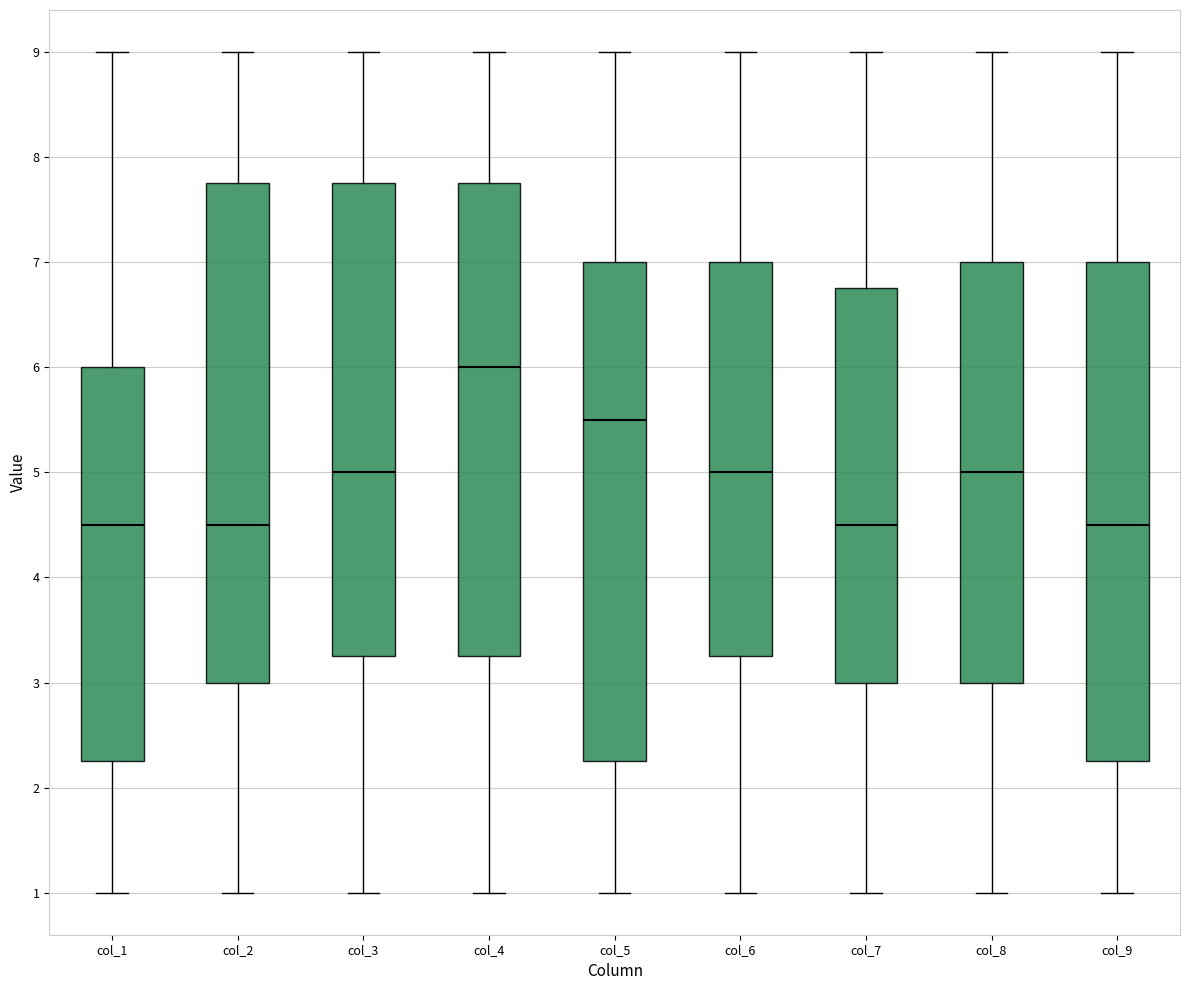

Reading left to right, read every box against the y-axis: the position of its median line, the range the box covers, and the ends of its whiskers. The values are not printed on the chart, so give them approximately, as read against the axis.

col_1: median 4.5, box 2.3 to 6.0, whiskers 1.0 to 9.0
col_2: median 4.5, box 3.0 to 7.8, whiskers 1.0 to 9.0
col_3: median 5.0, box 3.3 to 7.8, whiskers 1.0 to 9.0
col_4: median 6.0, box 3.3 to 7.8, whiskers 1.0 to 9.0
col_5: median 5.5, box 2.3 to 7.0, whiskers 1.0 to 9.0
col_6: median 5.0, box 3.3 to 7.0, whiskers 1.0 to 9.0
col_7: median 4.5, box 3.0 to 6.8, whiskers 1.0 to 9.0
col_8: median 5.0, box 3.0 to 7.0, whiskers 1.0 to 9.0
col_9: median 4.5, box 2.3 to 7.0, whiskers 1.0 to 9.0